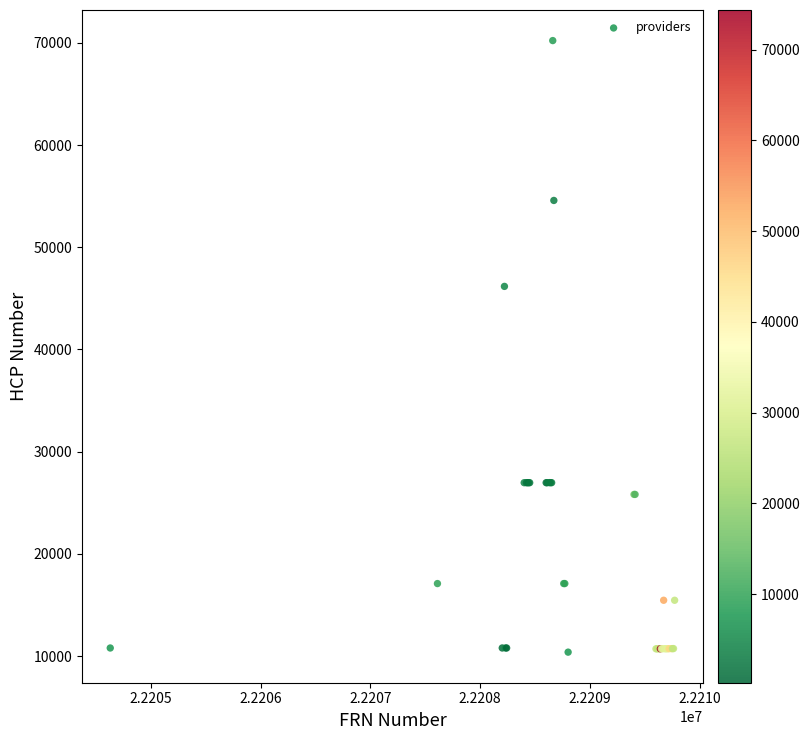

What Y value in the scatter plot is closest to 40305?

46172